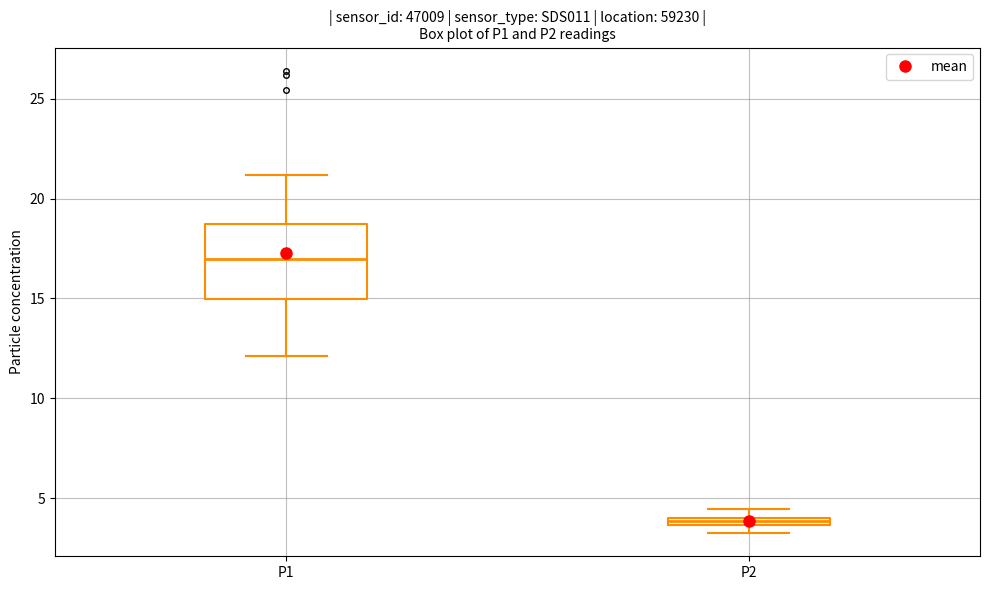

Which box has the lowest median line?

P2